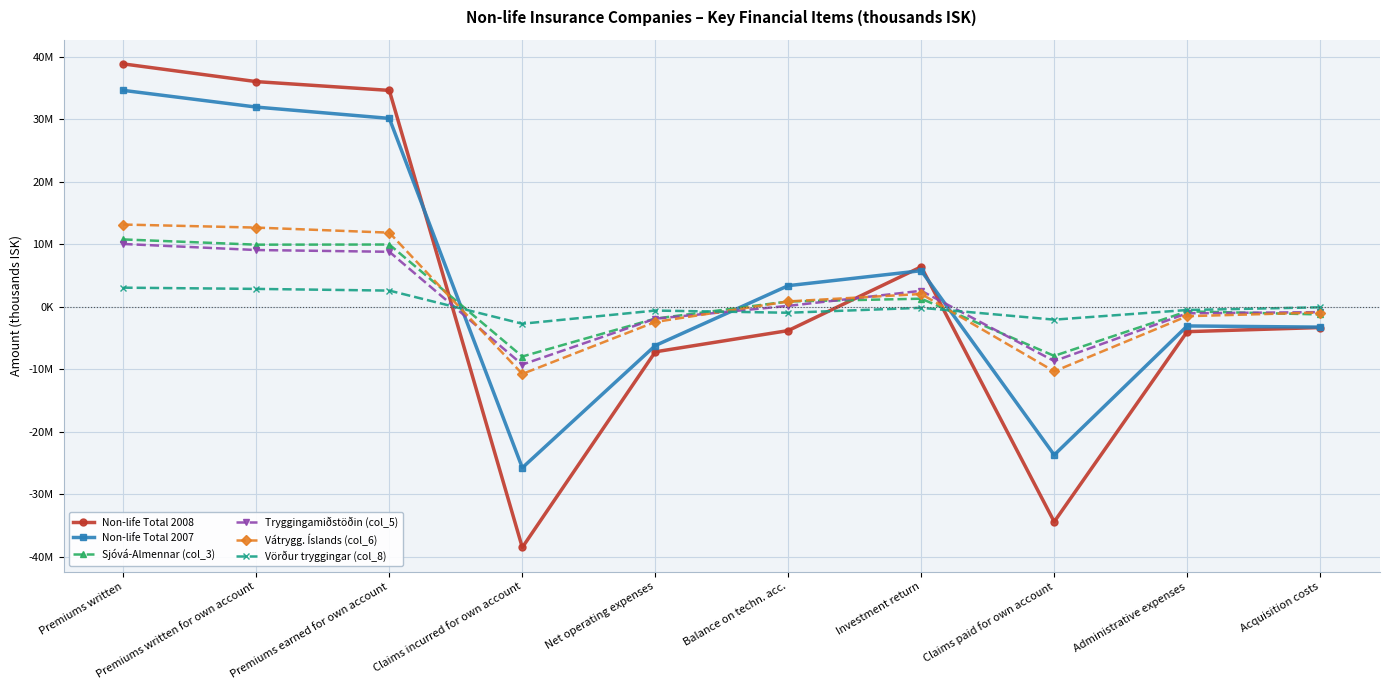

Between Premiums earned for own account and Claims paid for own account, which series saw the biggest shift?

Non-life Total 2008